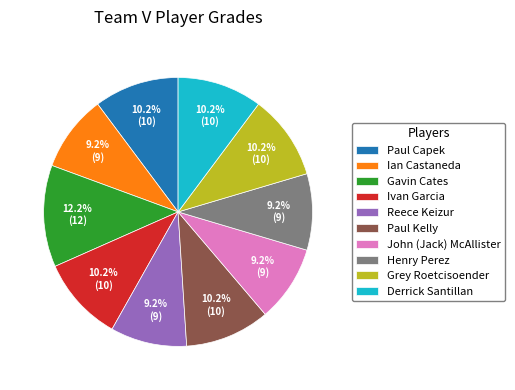

What percentage is the Gavin Cates slice, to the nearest percent?

12%